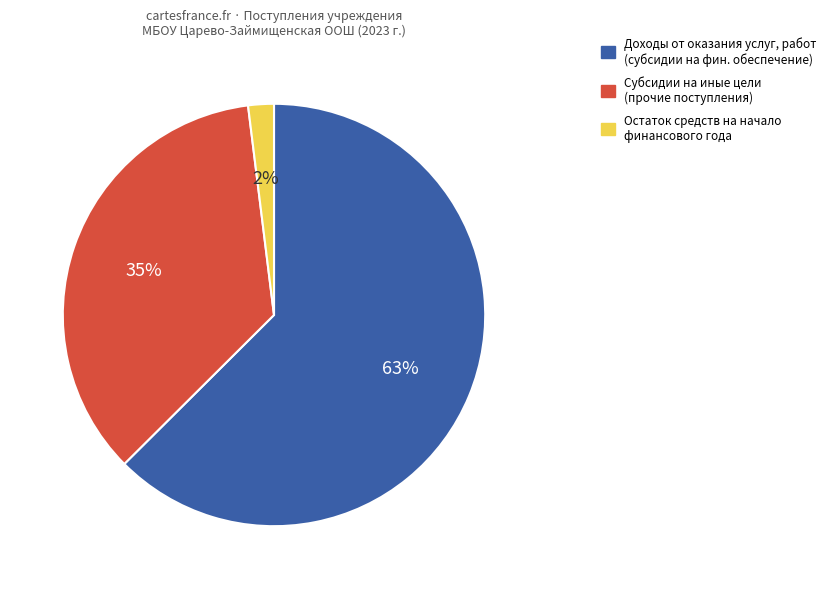

To the nearest percent, what is the average slice percentage?

33%